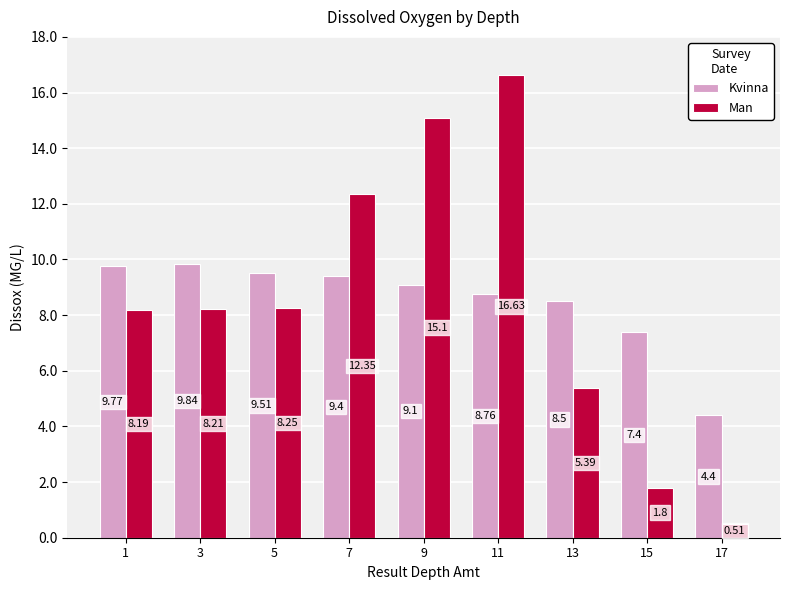

Which series has the largest total across all categories?

Kvinna